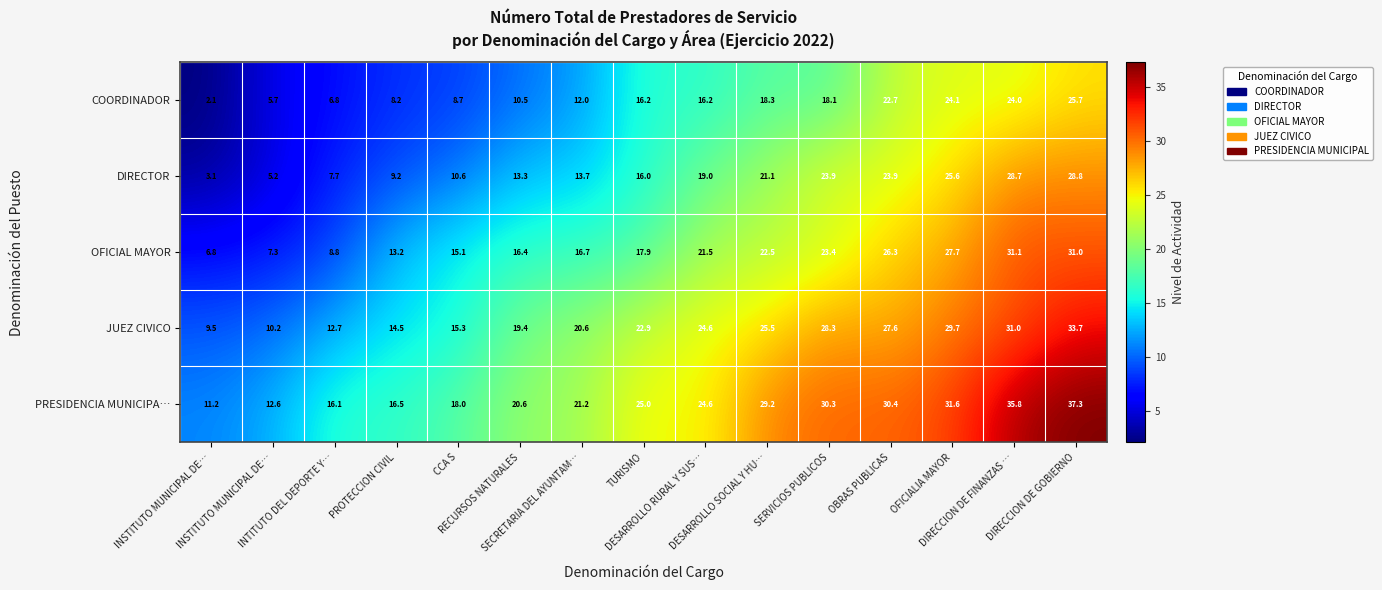

Reading left to right, what are all the values shown in this chart?

COORDINADOR: INSTITUTO MUNICIPAL DE…=2.1	INSTITUTO MUNICIPAL DE…=5.7	INTITUTO DEL DEPORTE Y…=6.8	PROTECCION CIVIL=8.2	CCA S=8.7	RECURSOS NATURALES=10.5	SECRETARIA DEL AYUNTAM…=12.0	TURISMO=16.2	DESARROLLO RURAL Y SUS…=16.2	DESARROLLO SOCIAL Y HU…=18.3	SERVICIOS PUBLICOS=18.1	OBRAS PUBLICAS=22.7	OFICIALIA MAYOR=24.1	DIRECCION DE FINANZAS …=24.0	DIRECCION DE GOBIERNO=25.7
DIRECTOR: INSTITUTO MUNICIPAL DE…=3.1	INSTITUTO MUNICIPAL DE…=5.2	INTITUTO DEL DEPORTE Y…=7.7	PROTECCION CIVIL=9.2	CCA S=10.6	RECURSOS NATURALES=13.3	SECRETARIA DEL AYUNTAM…=13.7	TURISMO=16.0	DESARROLLO RURAL Y SUS…=19.0	DESARROLLO SOCIAL Y HU…=21.1	SERVICIOS PUBLICOS=23.9	OBRAS PUBLICAS=23.9	OFICIALIA MAYOR=25.6	DIRECCION DE FINANZAS …=28.7	DIRECCION DE GOBIERNO=28.8
OFICIAL MAYOR: INSTITUTO MUNICIPAL DE…=6.8	INSTITUTO MUNICIPAL DE…=7.3	INTITUTO DEL DEPORTE Y…=8.8	PROTECCION CIVIL=13.2	CCA S=15.1	RECURSOS NATURALES=16.4	SECRETARIA DEL AYUNTAM…=16.7	TURISMO=17.9	DESARROLLO RURAL Y SUS…=21.5	DESARROLLO SOCIAL Y HU…=22.5	SERVICIOS PUBLICOS=23.4	OBRAS PUBLICAS=26.3	OFICIALIA MAYOR=27.7	DIRECCION DE FINANZAS …=31.1	DIRECCION DE GOBIERNO=31.0
JUEZ CIVICO: INSTITUTO MUNICIPAL DE…=9.5	INSTITUTO MUNICIPAL DE…=10.2	INTITUTO DEL DEPORTE Y…=12.7	PROTECCION CIVIL=14.5	CCA S=15.3	RECURSOS NATURALES=19.4	SECRETARIA DEL AYUNTAM…=20.6	TURISMO=22.9	DESARROLLO RURAL Y SUS…=24.6	DESARROLLO SOCIAL Y HU…=25.5	SERVICIOS PUBLICOS=28.3	OBRAS PUBLICAS=27.6	OFICIALIA MAYOR=29.7	DIRECCION DE FINANZAS …=31.0	DIRECCION DE GOBIERNO=33.7
PRESIDENCIA MUNICIPA…: INSTITUTO MUNICIPAL DE…=11.2	INSTITUTO MUNICIPAL DE…=12.6	INTITUTO DEL DEPORTE Y…=16.1	PROTECCION CIVIL=16.5	CCA S=18.0	RECURSOS NATURALES=20.6	SECRETARIA DEL AYUNTAM…=21.2	TURISMO=25.0	DESARROLLO RURAL Y SUS…=24.6	DESARROLLO SOCIAL Y HU…=29.2	SERVICIOS PUBLICOS=30.3	OBRAS PUBLICAS=30.4	OFICIALIA MAYOR=31.6	DIRECCION DE FINANZAS …=35.8	DIRECCION DE GOBIERNO=37.3